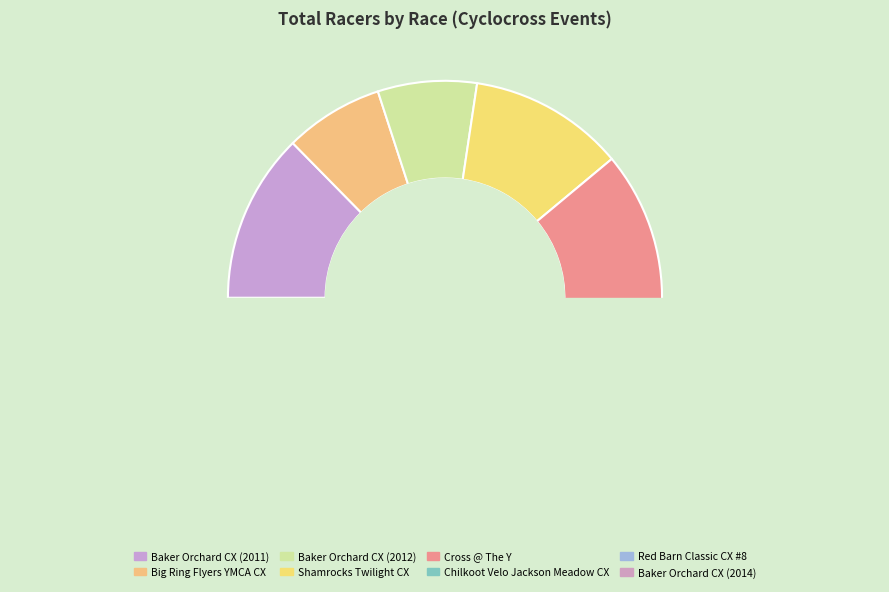

Does any single category account for the majority?

No